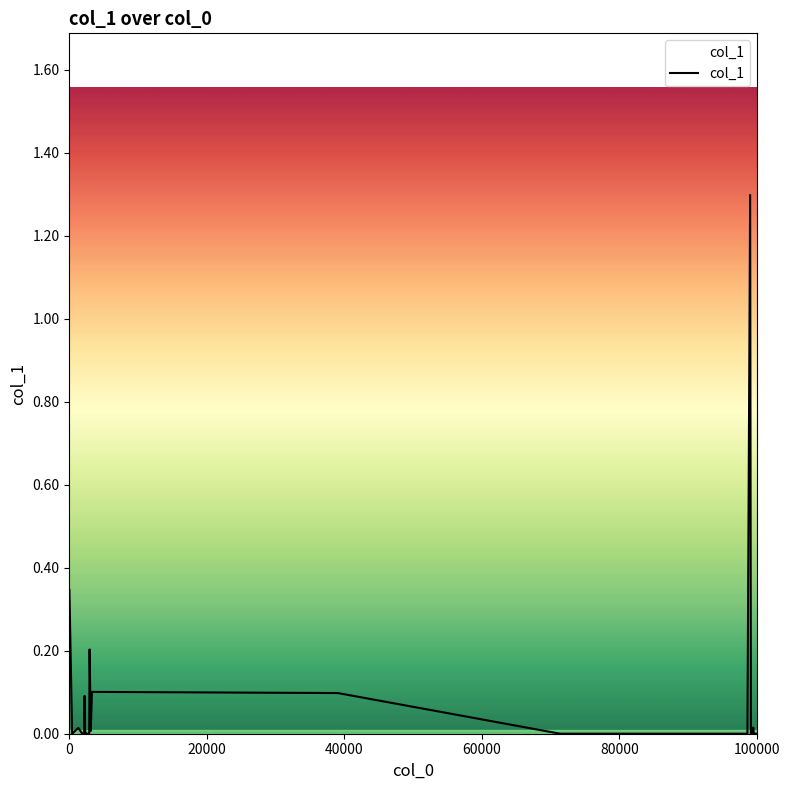

What is the difference between the maximum and minimum values?

1.3